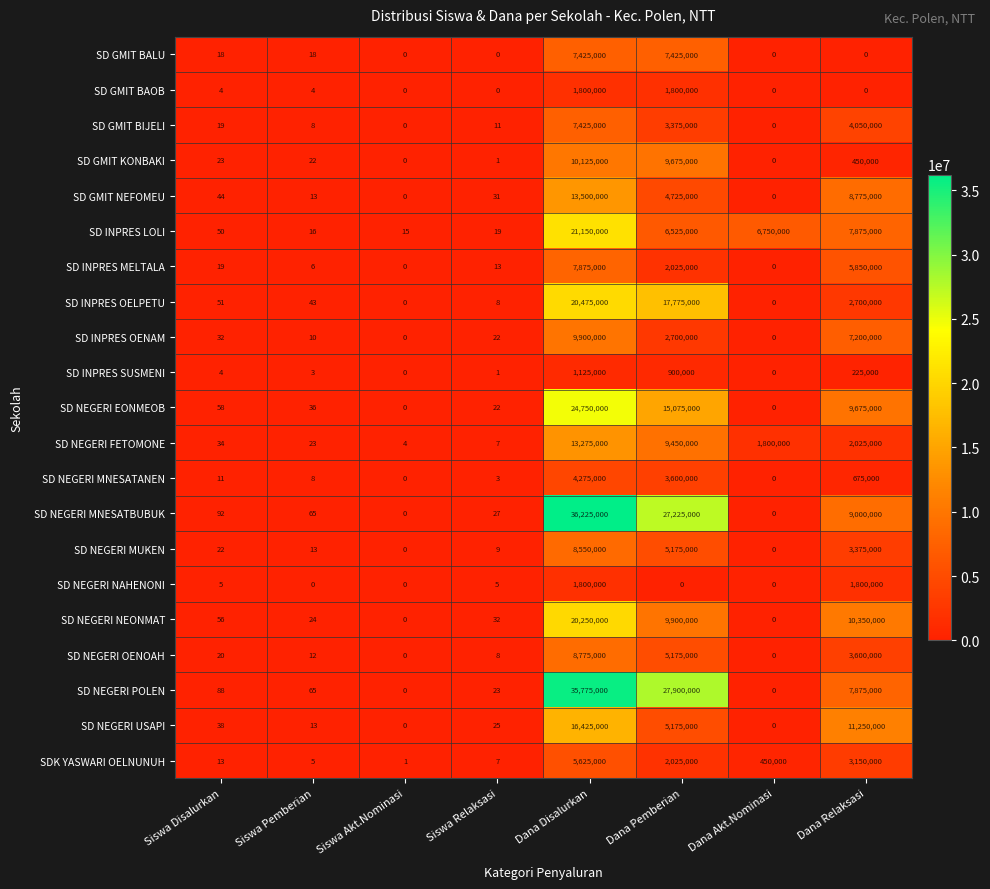

Which series changed the most between Siswa Pemberian and Dana Pemberian?

SD NEGERI POLEN